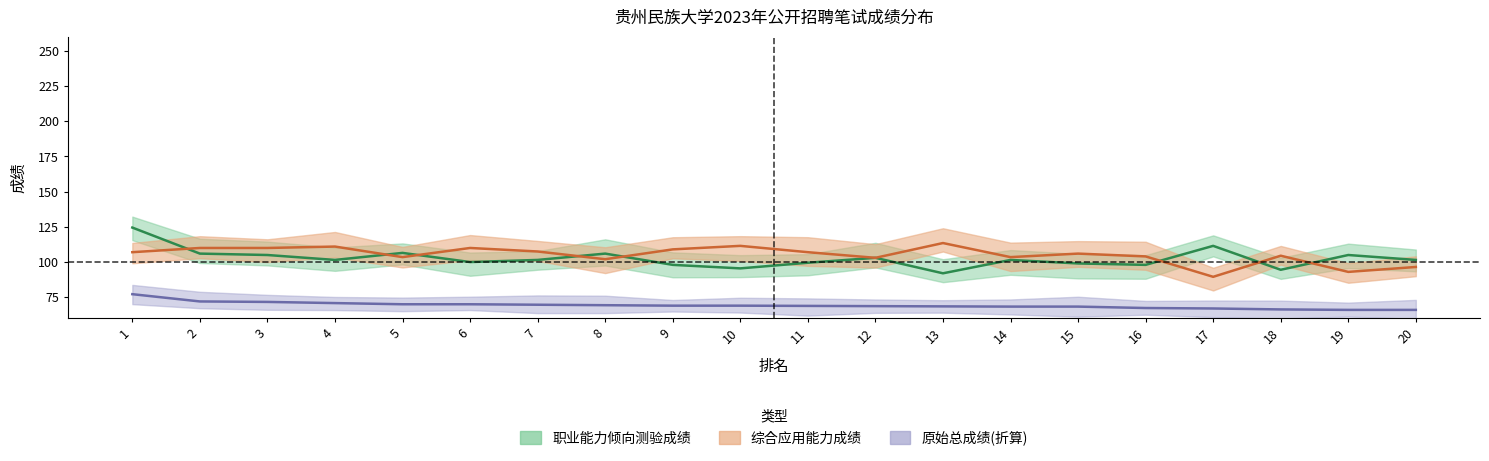

Count the number of data series in this chart.

3